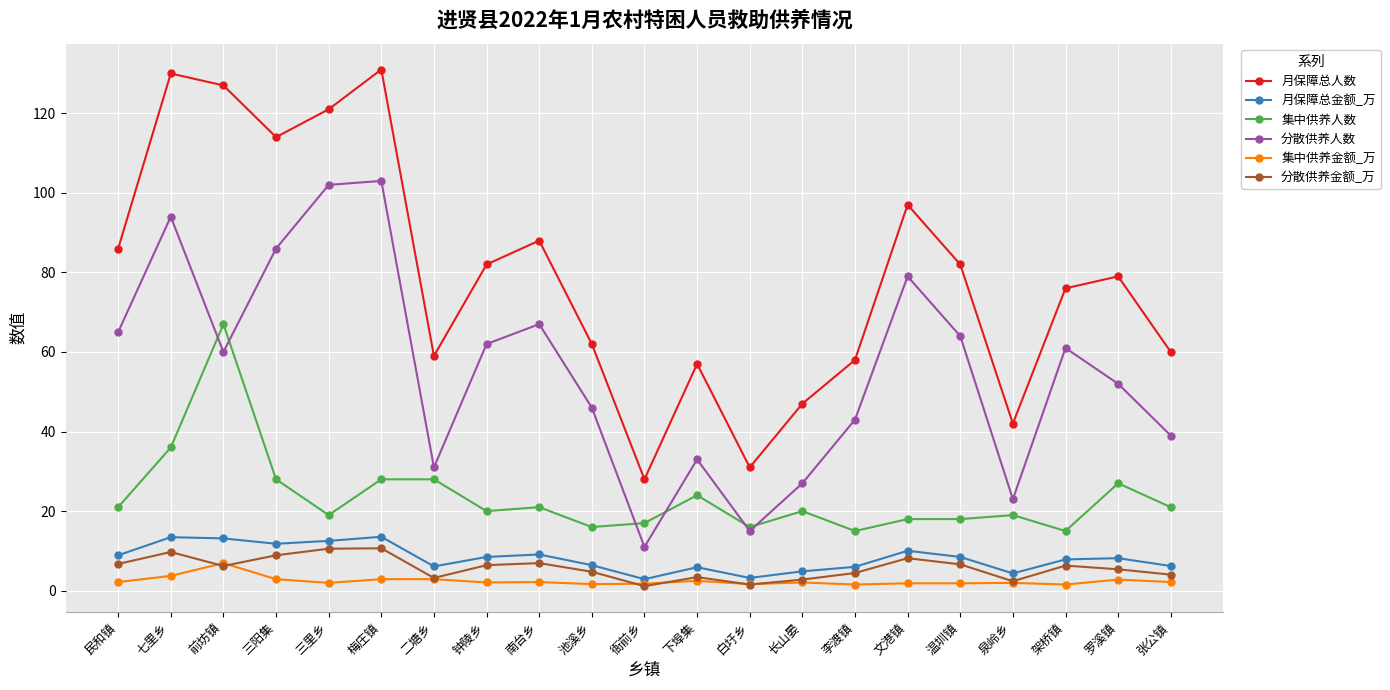

What is the label of the 18th point from the left?

泉岭乡